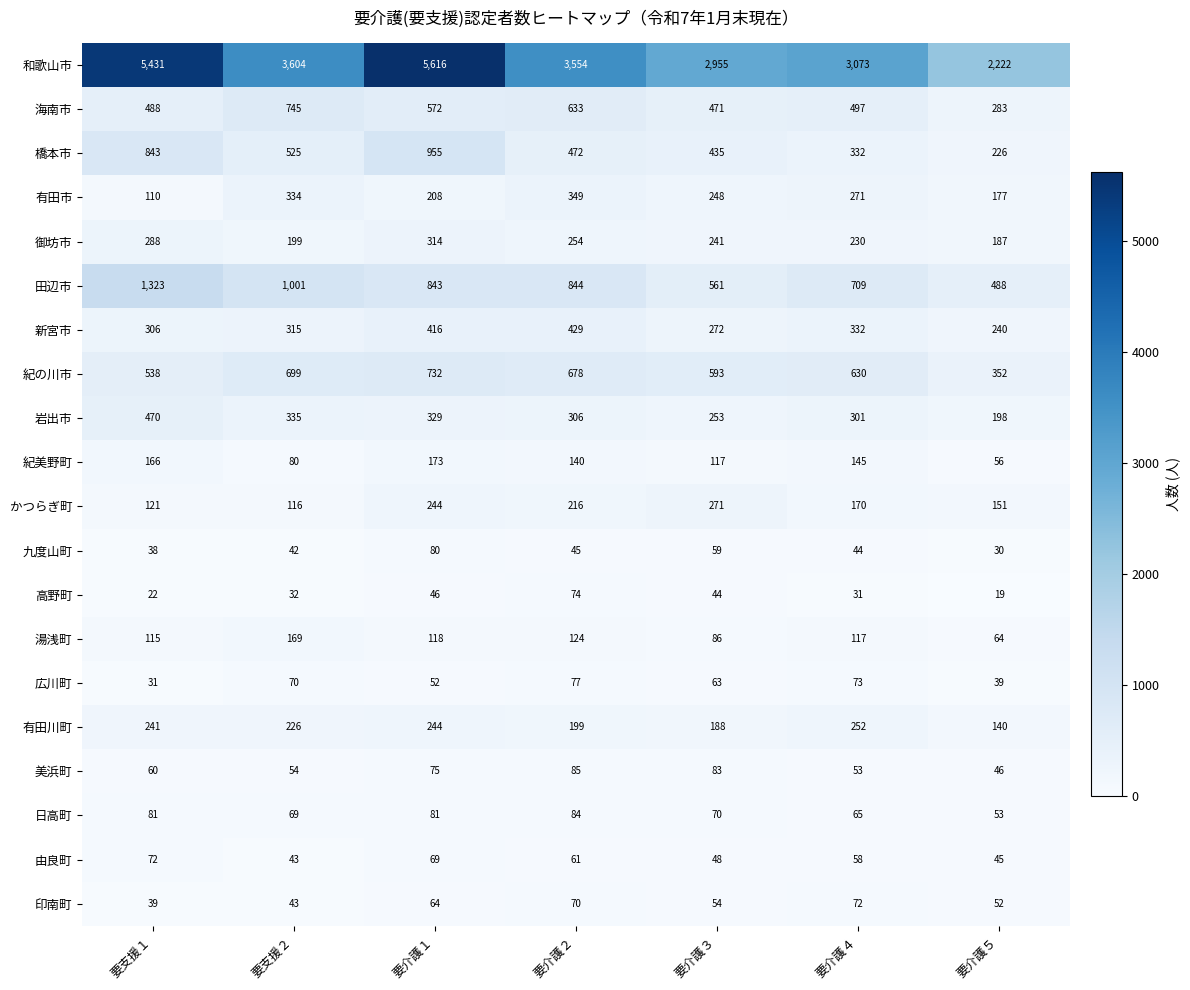

Which series has the widest spread of values?

和歌山市